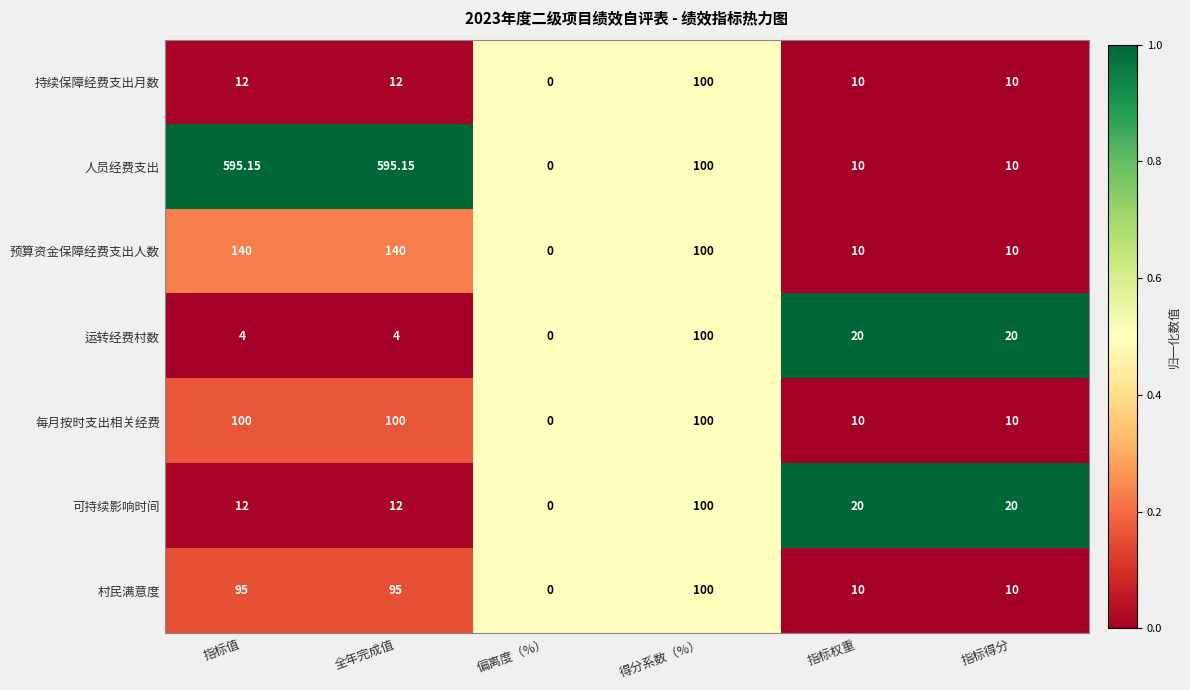

Between 全年完成值 and 指标权重, which series saw the biggest shift?

人员经费支出